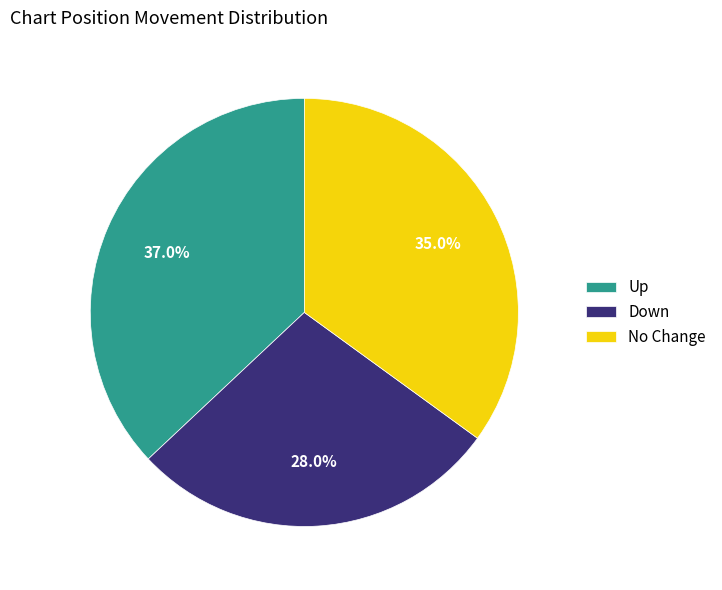

What is the ratio of the value at Down to the value at No Change?

0.8